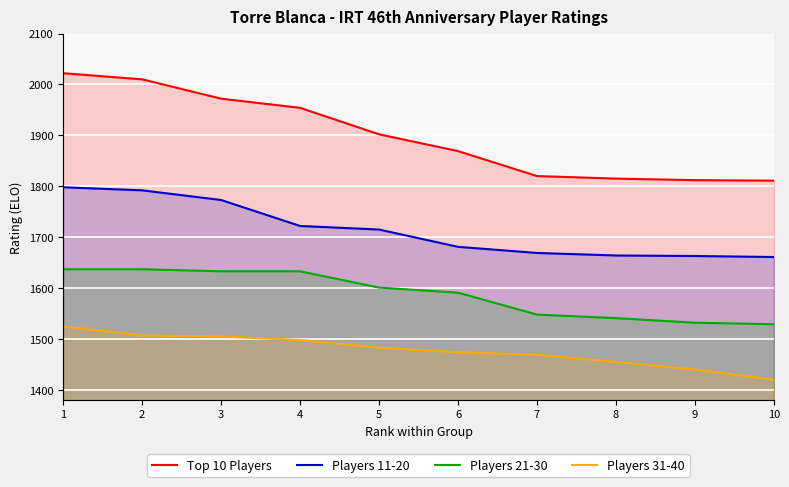

List the series in order of their overall mean, lowest first.

Players 31-40, Players 21-30, Players 11-20, Top 10 Players